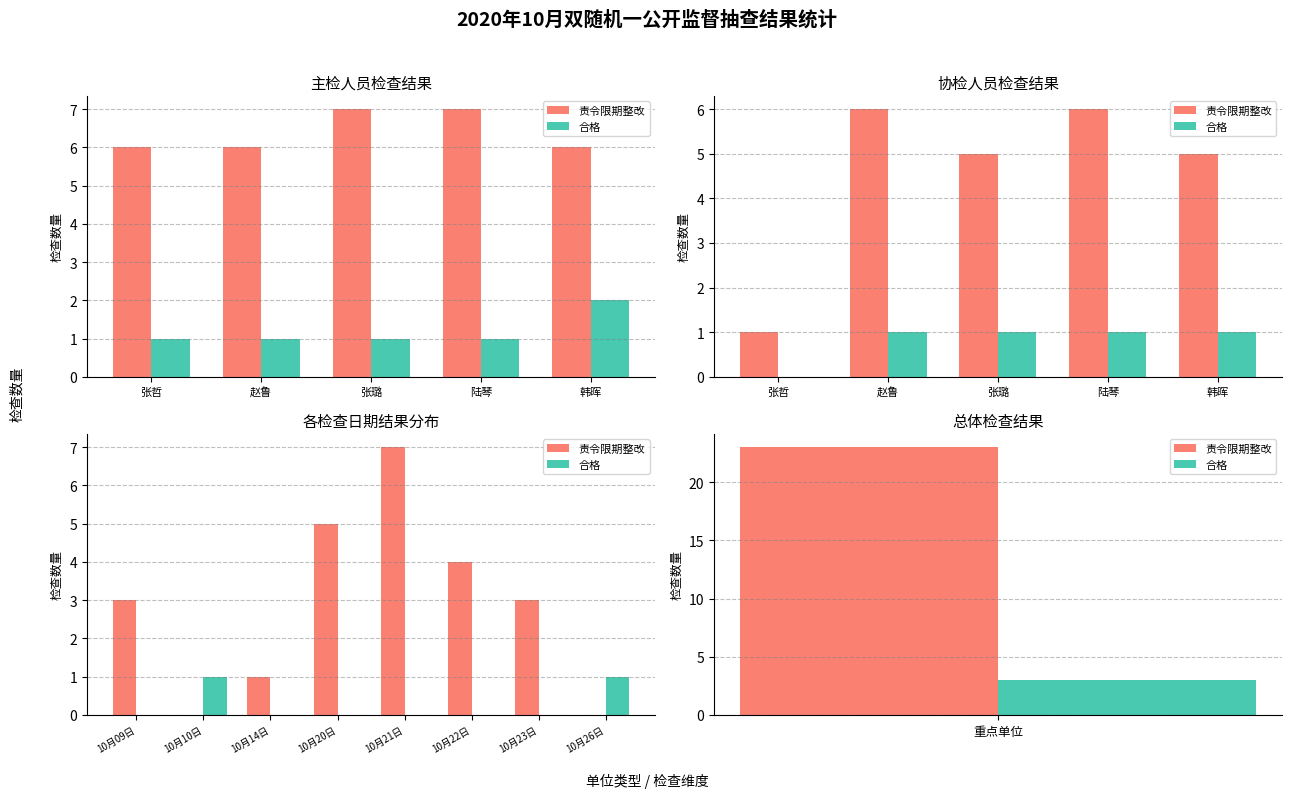

At how many categories does at least one series exceed 5?

1